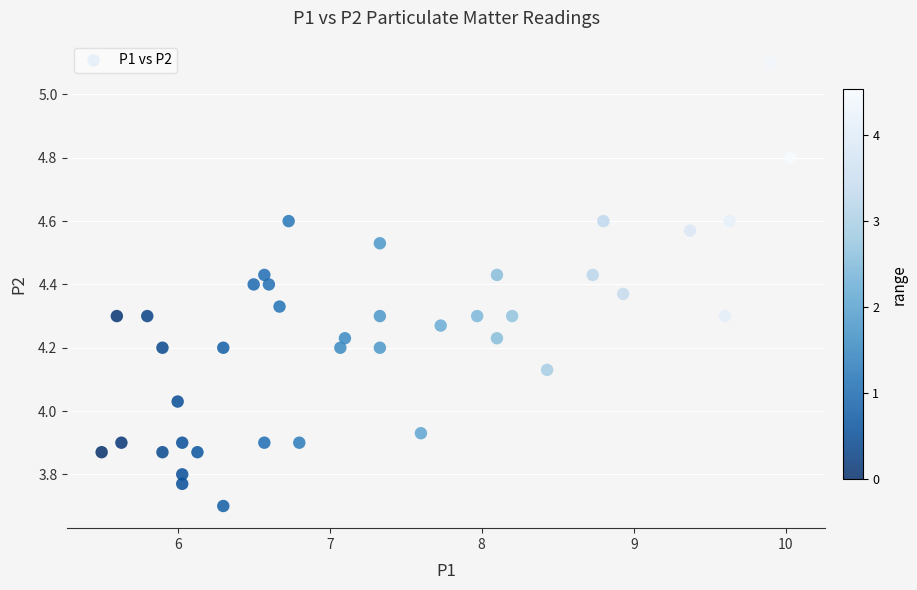

What is the range of Y values (max minus min)?

1.4